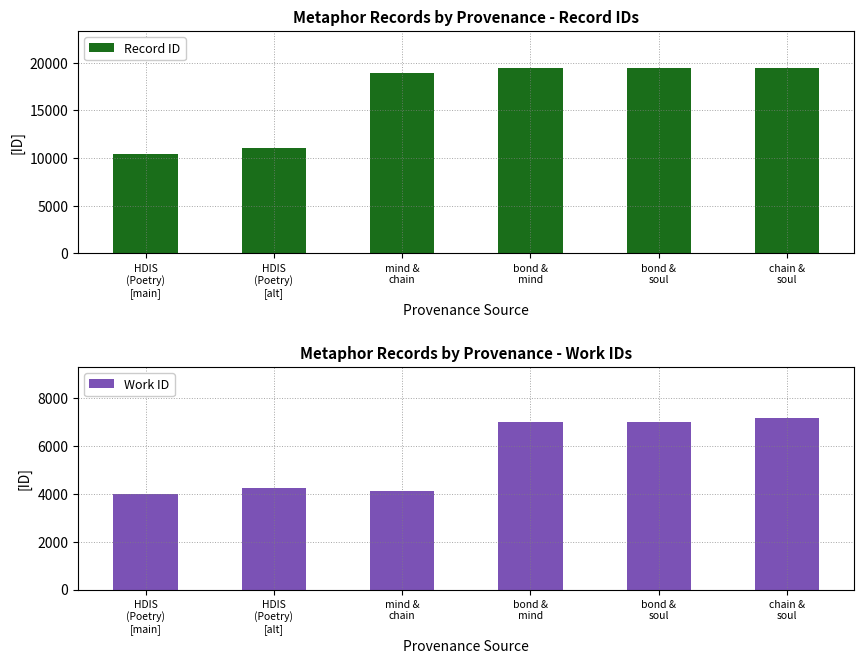

How many data points does each series have?

6